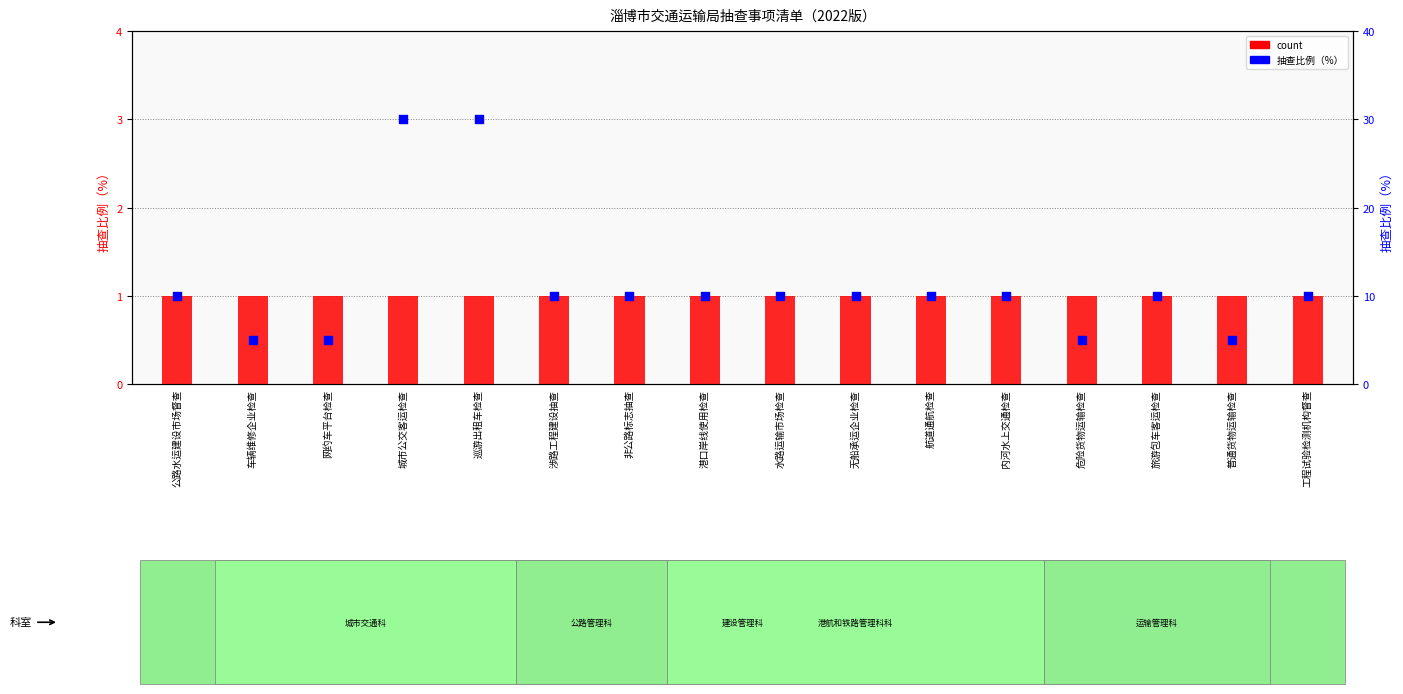

Which series contains the lowest Y value?

count